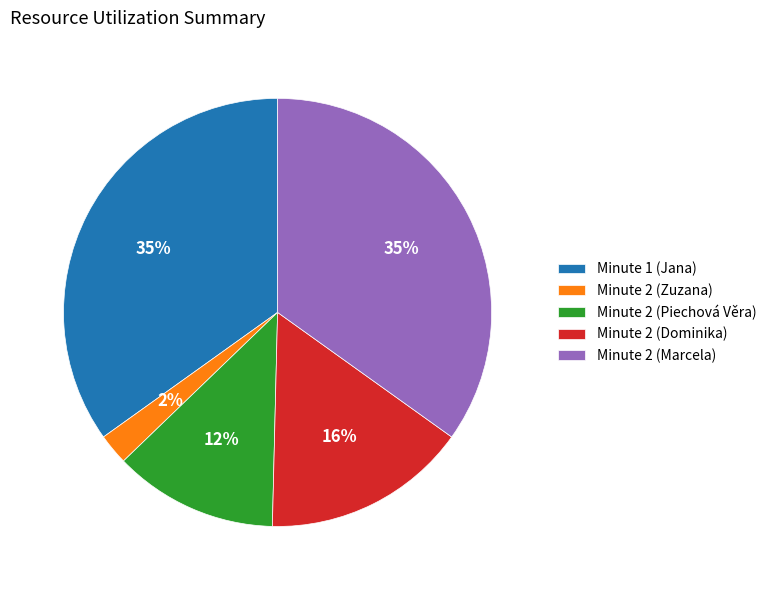

What is the smallest slice in the pie chart?

Minute 2 (Zuzana)